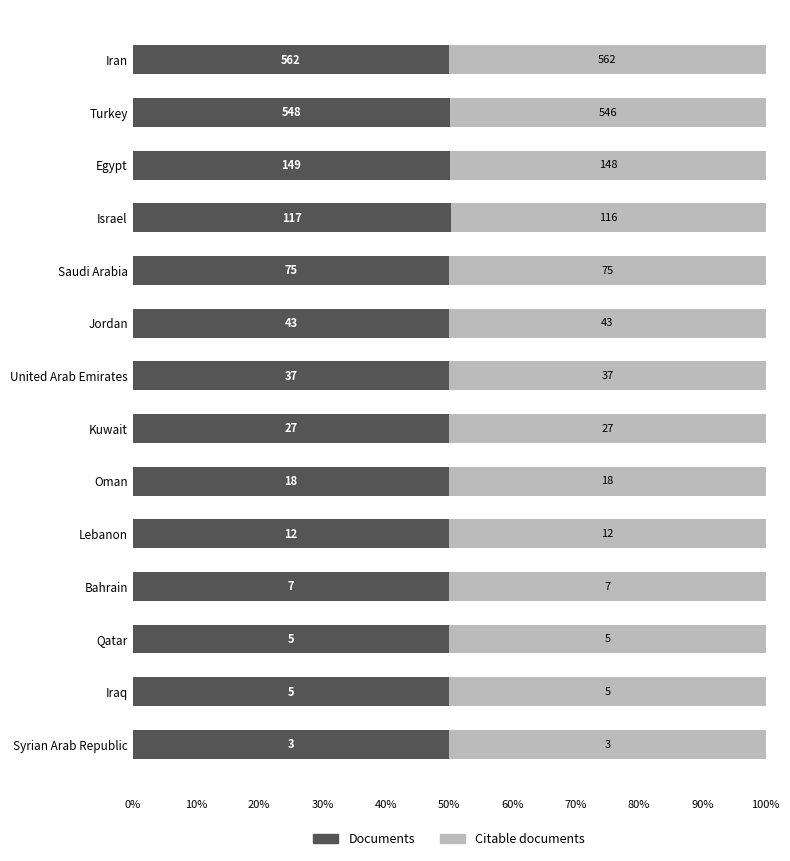

List the series in order of their overall mean, highest first.

Documents, Citable documents